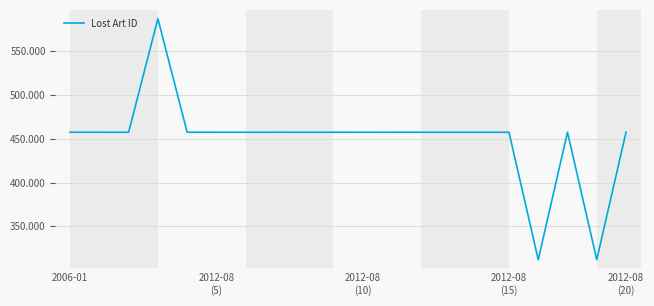

Does the chart have visible grid lines?

Yes